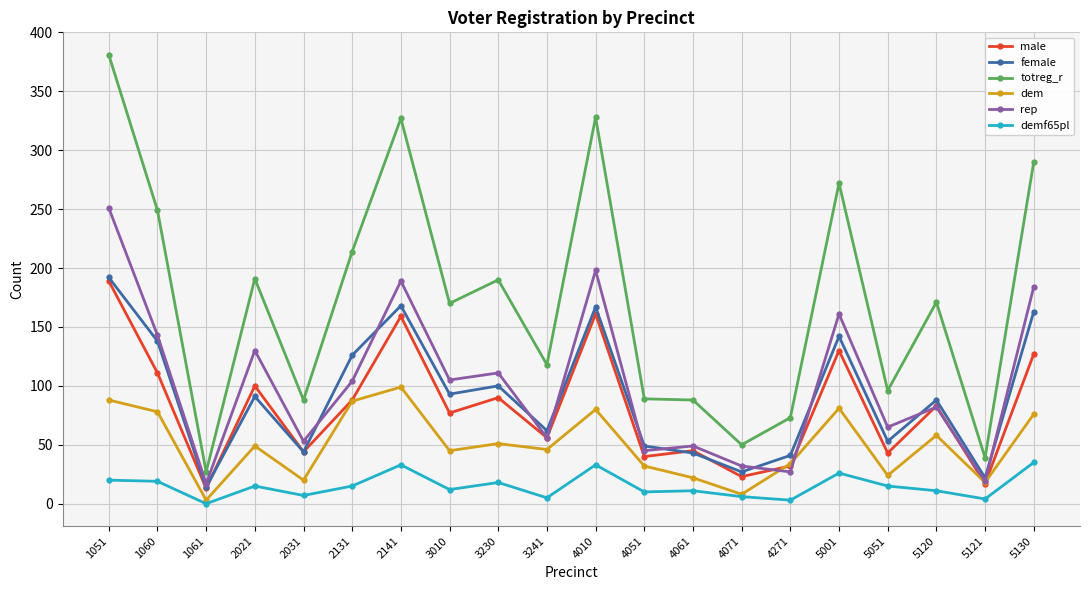

At which category does dem reach its first local peak?

2021